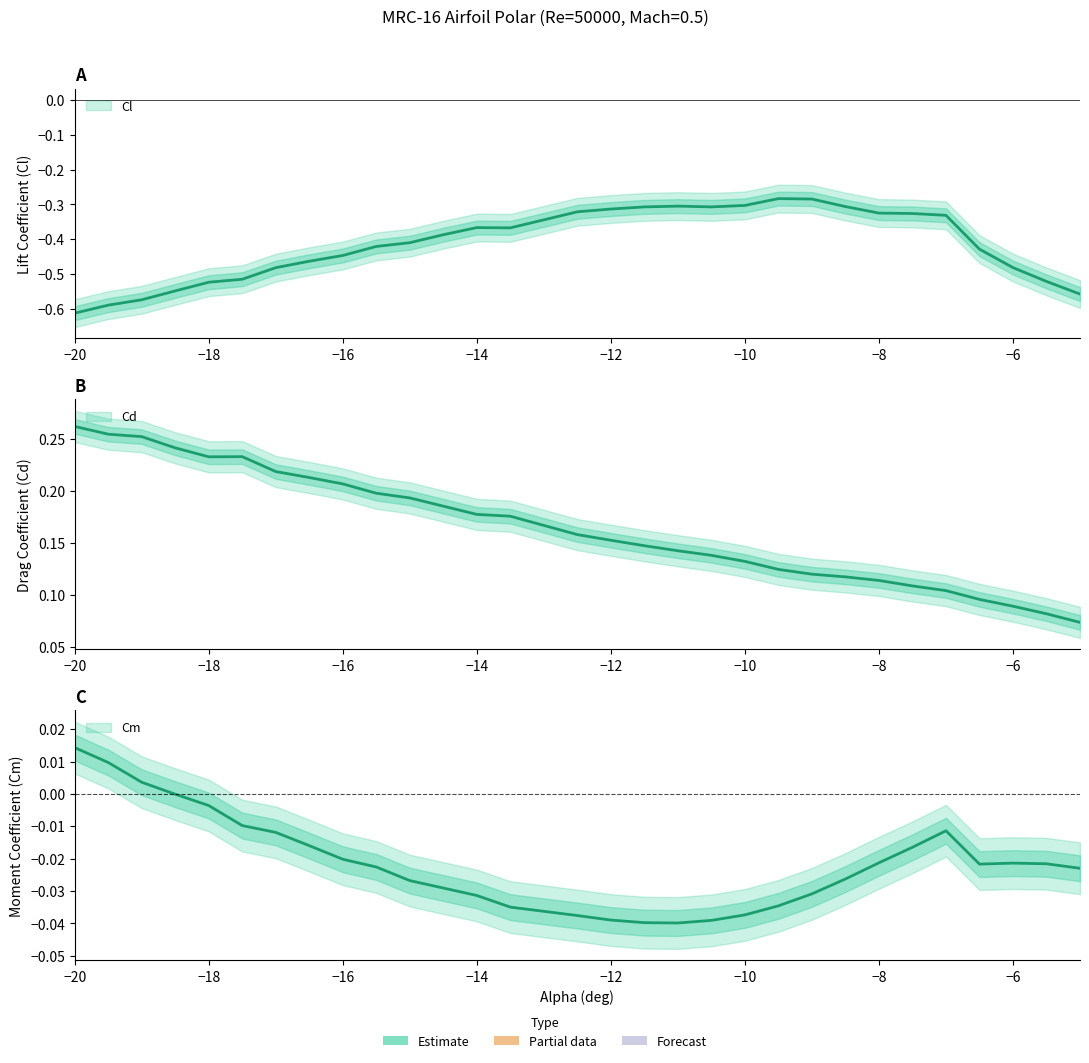

True or false: Cm and Cl intersect in this chart.

False